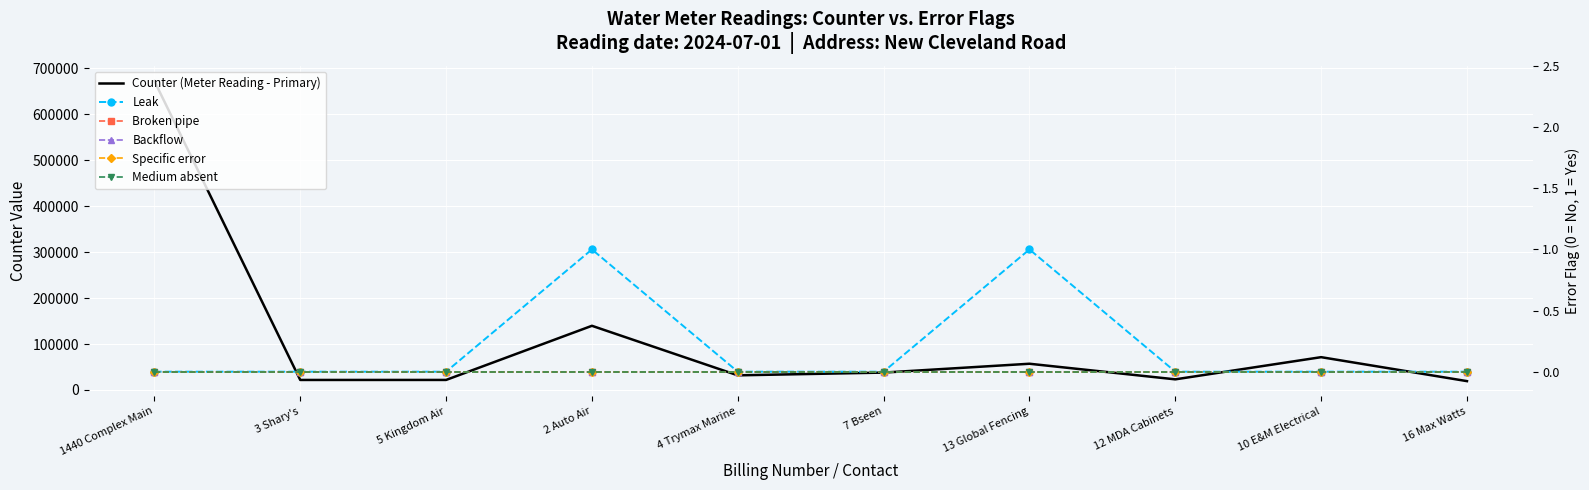

True or false: Counter (Meter Reading - Primary) and Broken pipe cross at least once.

False